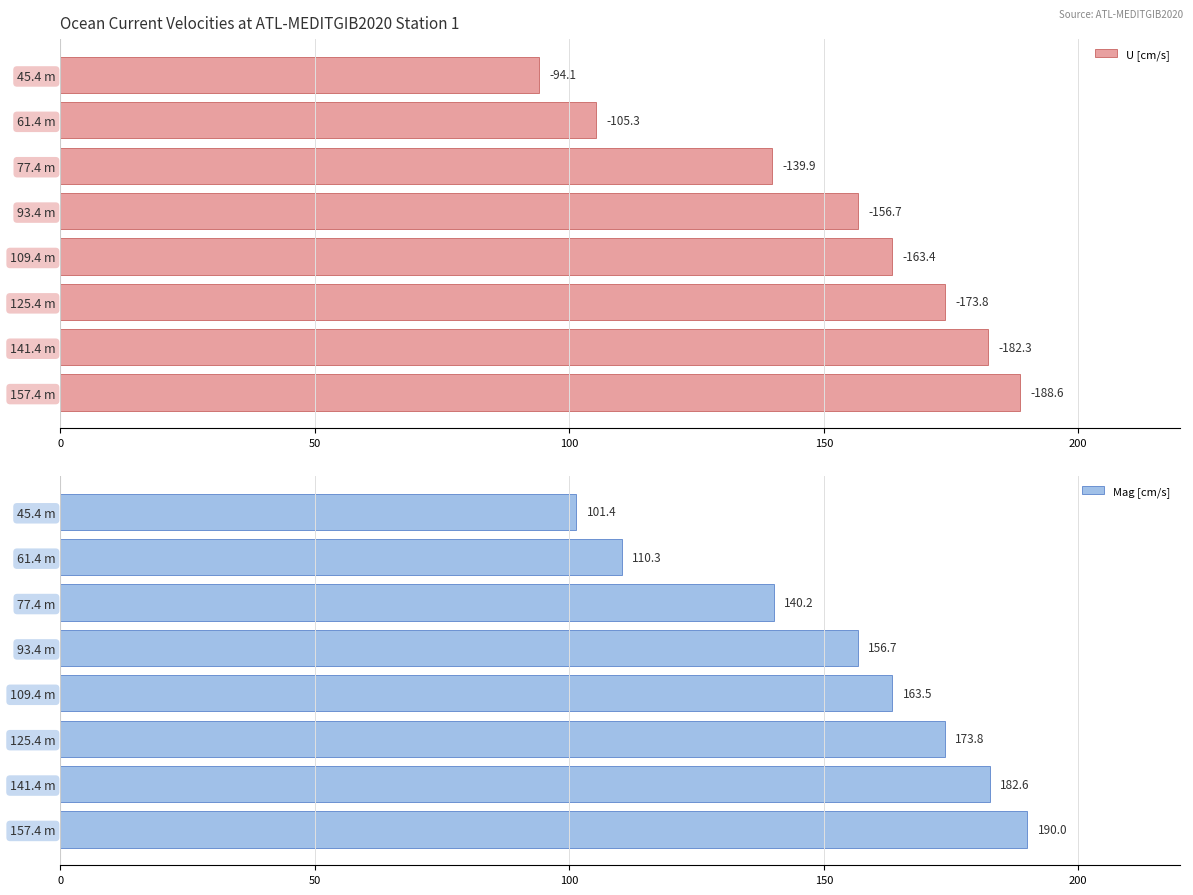

Count the number of data series in this chart.

2